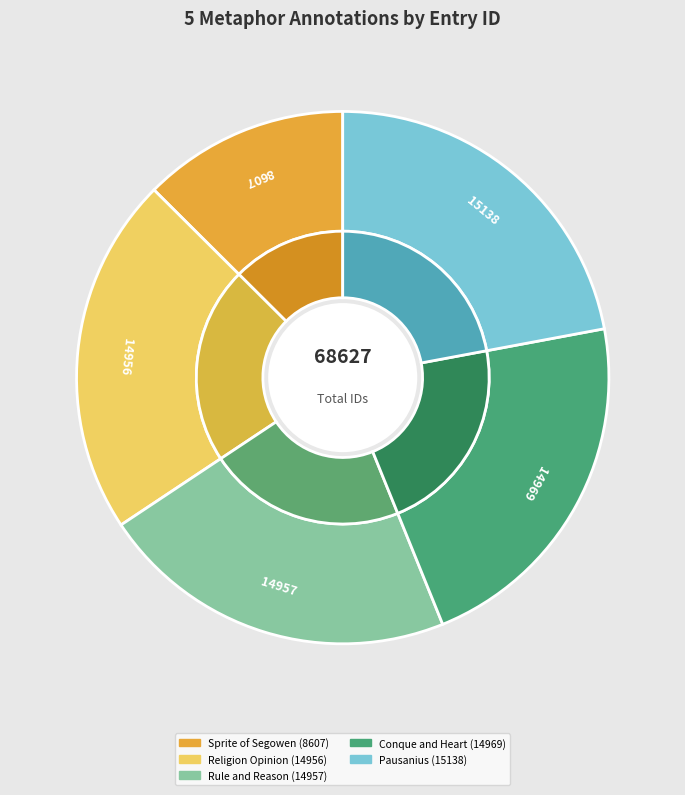

What percentage do Pausanius (15138) and Religion Opinion (14956) together represent?

43.9%